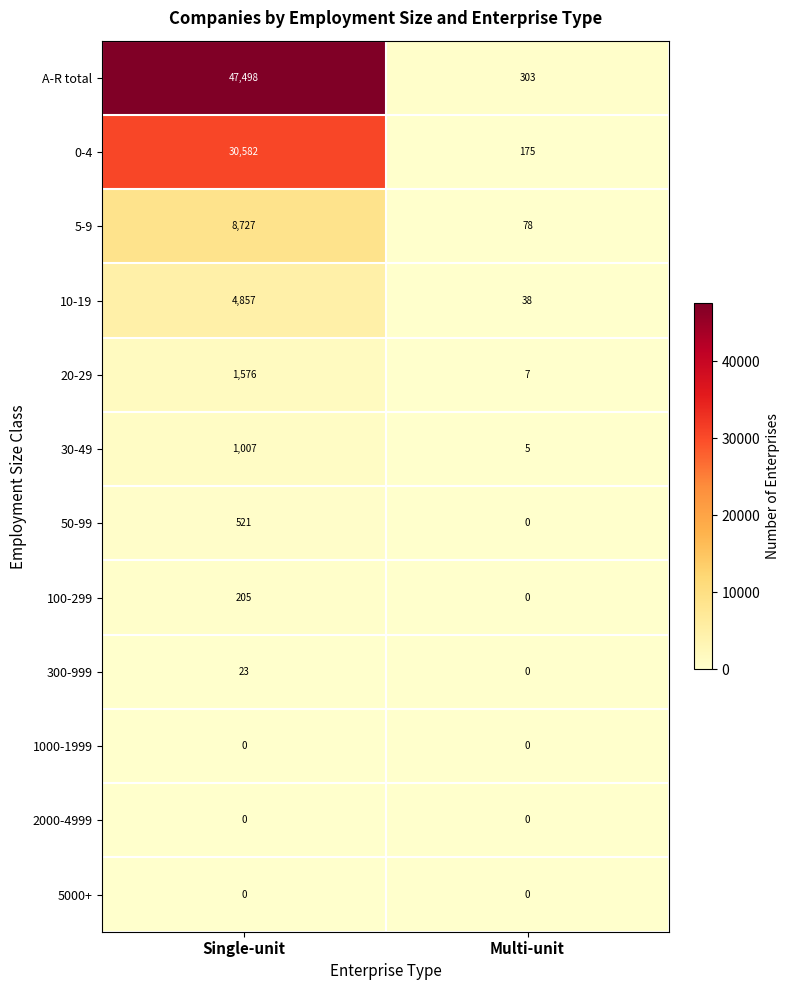

Reading left to right, what are all the values shown in this chart?

A-R total: Single-unit=47498	Multi-unit=303
0-4: Single-unit=30582	Multi-unit=175
5-9: Single-unit=8727	Multi-unit=78
10-19: Single-unit=4857	Multi-unit=38
20-29: Single-unit=1576	Multi-unit=7
30-49: Single-unit=1007	Multi-unit=5
50-99: Single-unit=521	Multi-unit=0
100-299: Single-unit=205	Multi-unit=0
300-999: Single-unit=23	Multi-unit=0
1000-1999: Single-unit=0	Multi-unit=0
2000-4999: Single-unit=0	Multi-unit=0
5000+: Single-unit=0	Multi-unit=0